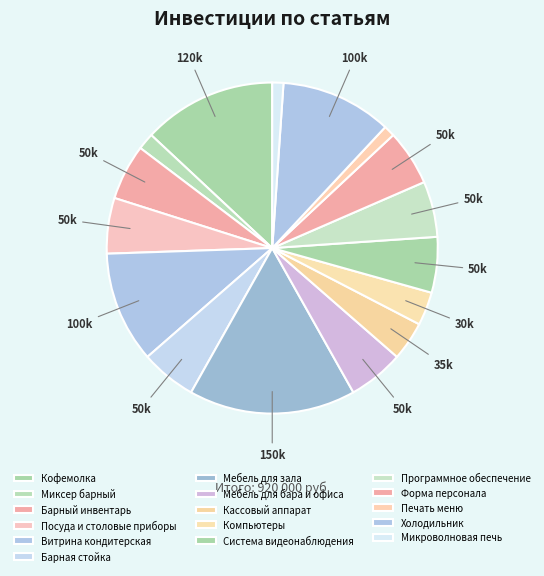

The Барный инвентарь slice represents 1% of the pie. True or false?

False